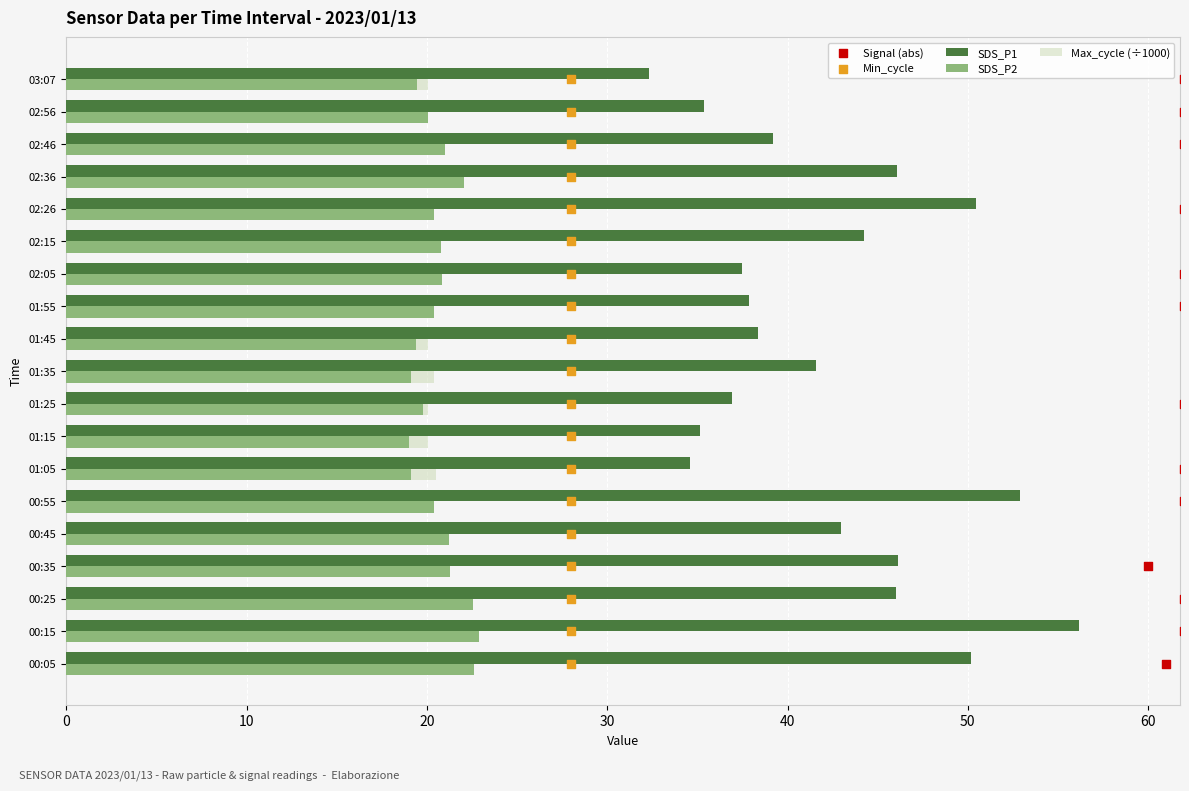

What is the lowest value of the SDS_P2 series?

19.0